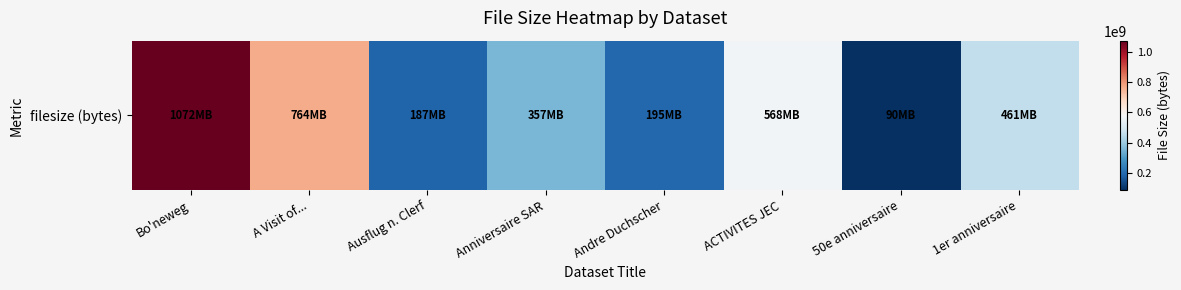

List the labels in order of value, smallest first.

50e anniversaire, Ausflug n. Clerf, Andre Duchscher, Anniversaire SAR, 1er anniversaire, ACTIVITES JEC, A Visit of..., Bo'neweg